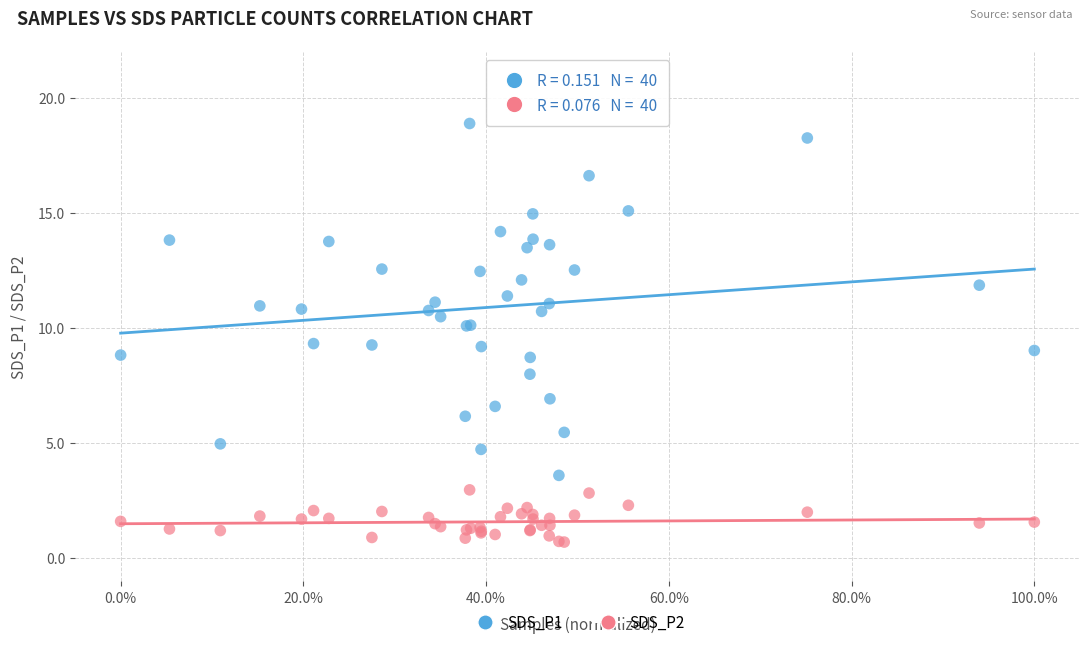

Which series reaches the maximum Y coordinate?

SDS_P1